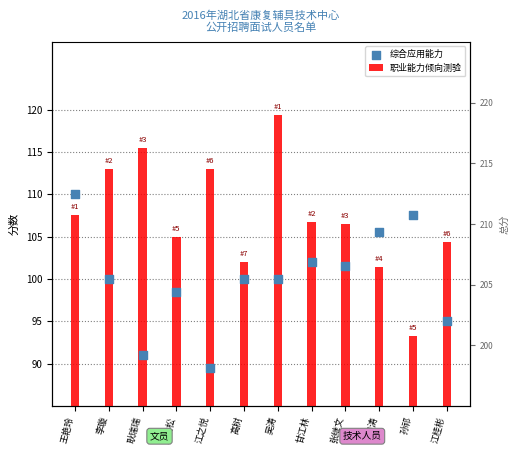

Which series has the largest Y range (max minus min)?

职业能力倾向测验